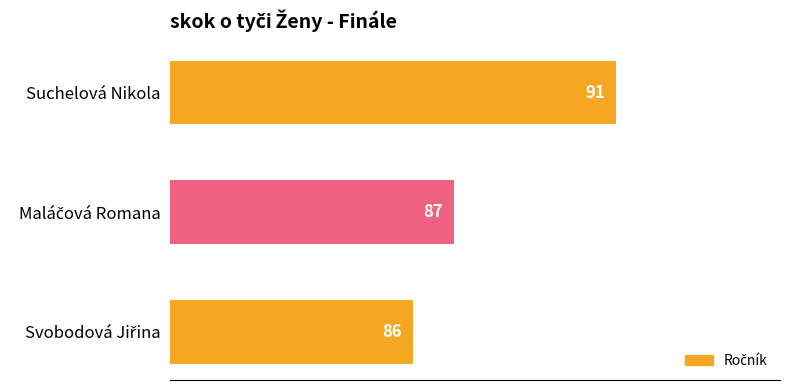

What is the smallest value displayed?

86